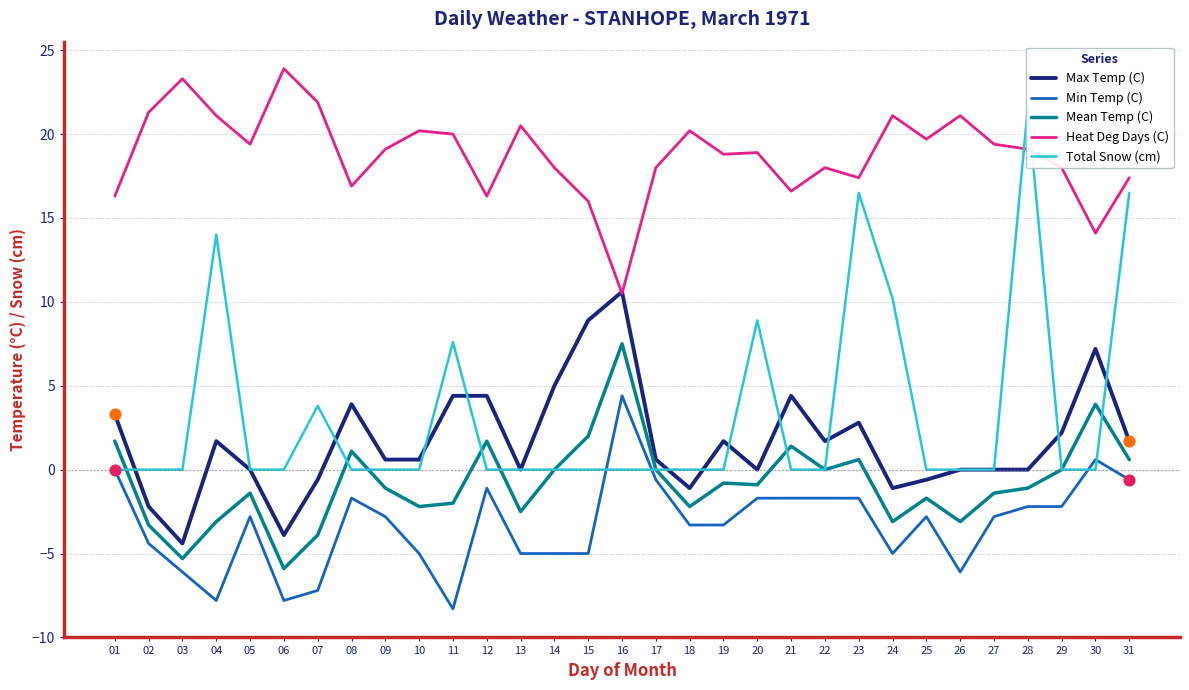

Which series reaches the maximum Y coordinate?

Heat Deg Days (C)